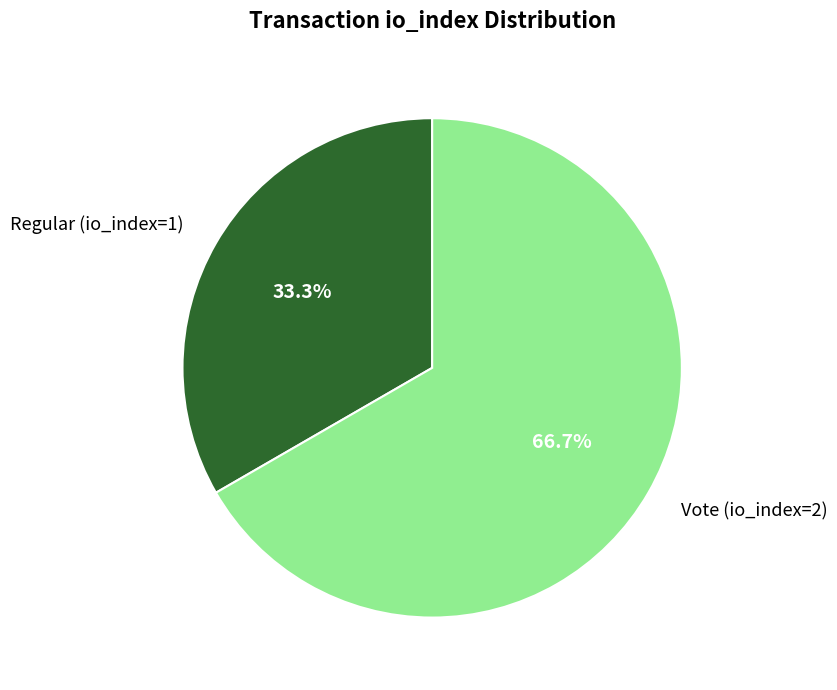

Count the number of slices in the pie.

2